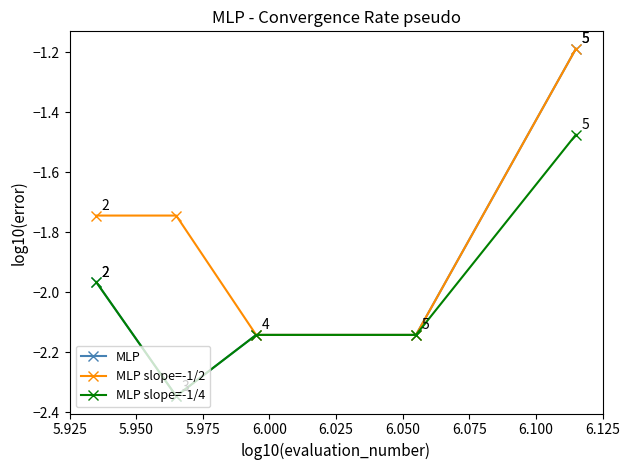

True or false: MLP slope=-1/2 has more than 2 points higher than both neighbors.

False